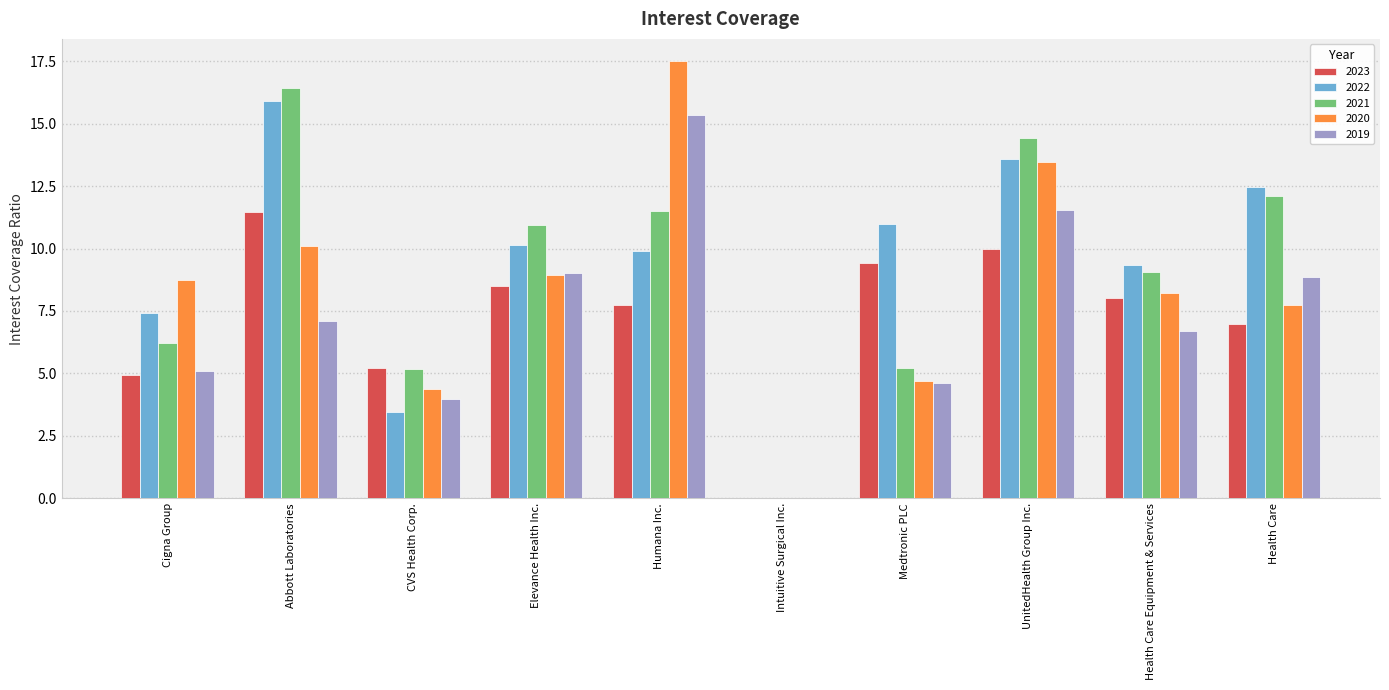

What value does the 2019 series have at Elevance Health Inc.?

9.0